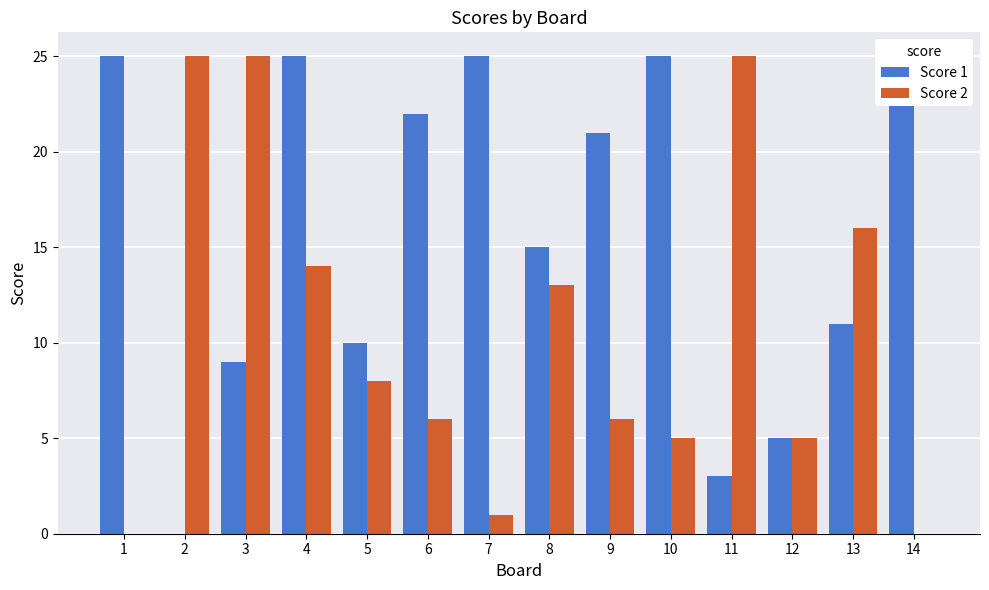

Reading right to left, extract all data points from this chart.

Score 1: 25	11	5	3	25	21	15	25	22	10	25	9	0	25
Score 2: 0	16	5	25	5	6	13	1	6	8	14	25	25	0